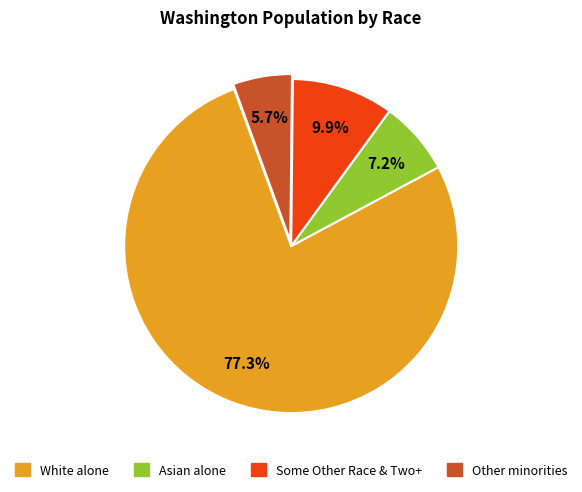

Is the sum of White alone and Other minorities greater than half?

Yes